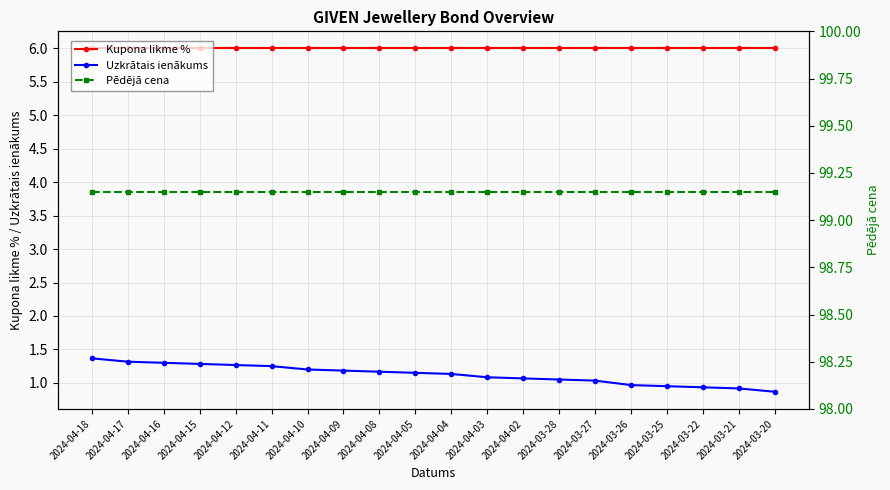

Which category has the highest value in the Uzkrātais ienākums series?

2024-04-18